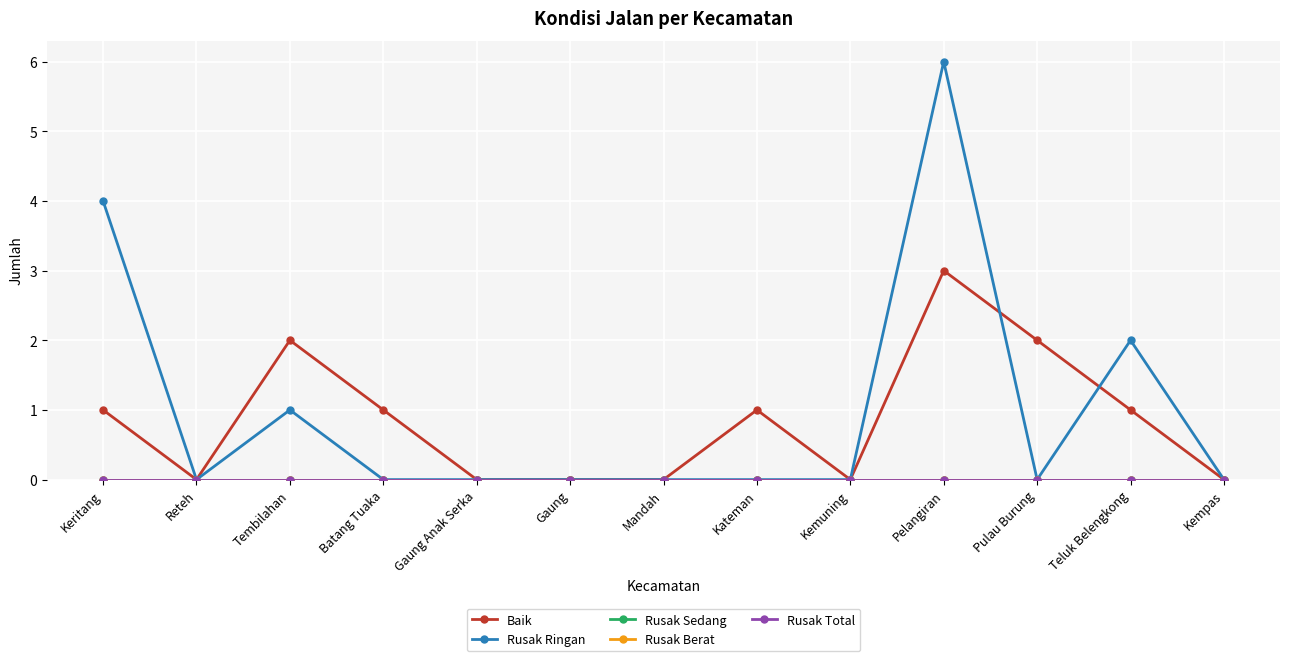

Between Gaung and Teluk Belengkong, which series saw the biggest shift?

Rusak Ringan